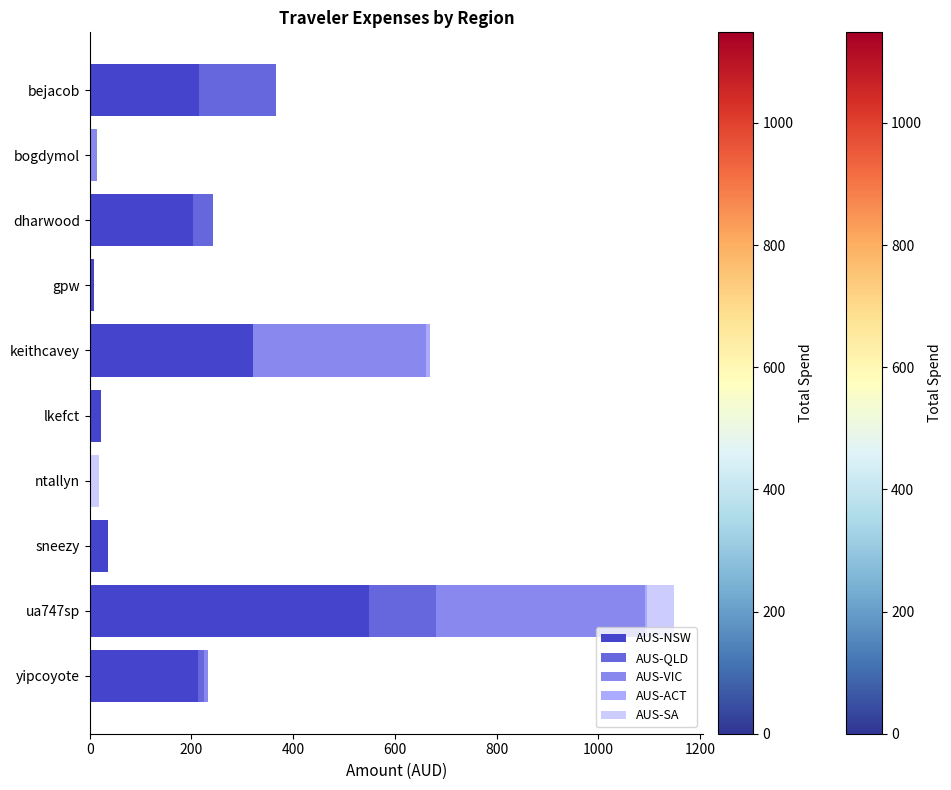

The AUS-NSW series shows 35.8 at sneezy. True or false?

True